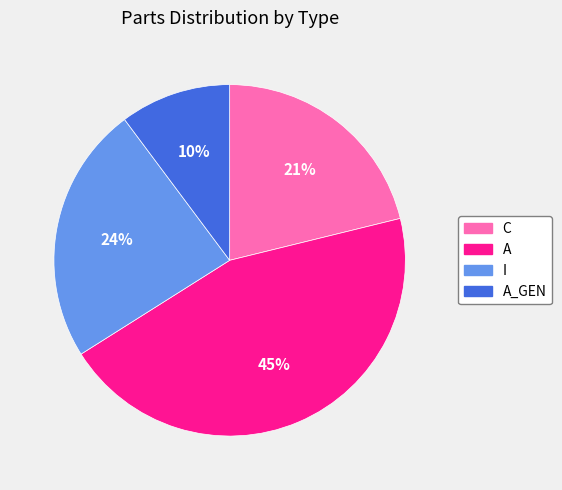

Between C and A_GEN, which is larger?

C